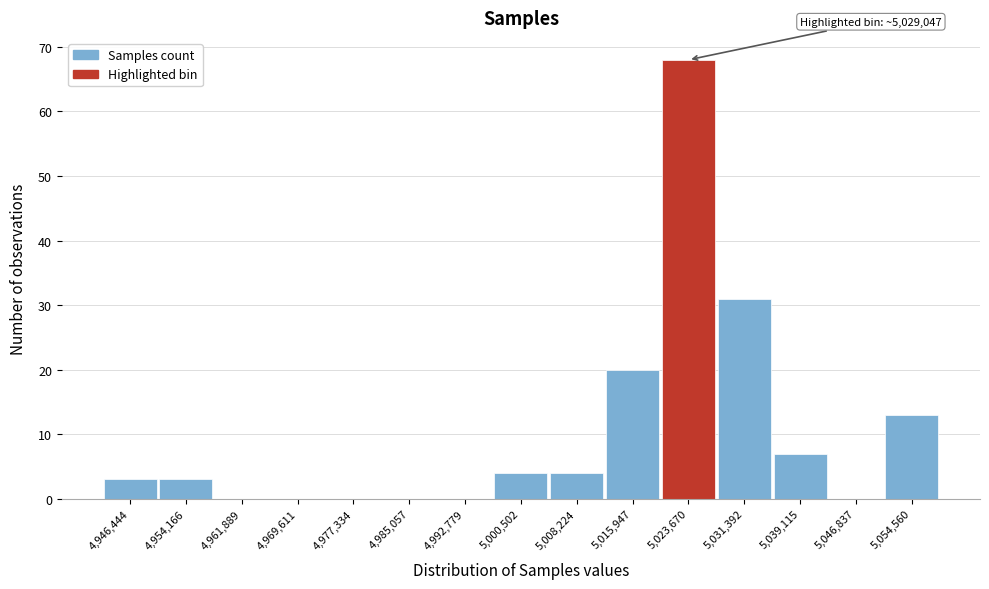

Reading left to right, transcribe all the data shown in this chart.

4,946,444=3	4,954,166=3	4,961,889=0	4,969,611=0	4,977,334=0	4,985,057=0	4,992,779=0	5,000,502=4	5,008,224=4	5,015,947=20	5,023,670=68	5,031,392=31	5,039,115=7	5,046,837=0	5,054,560=13